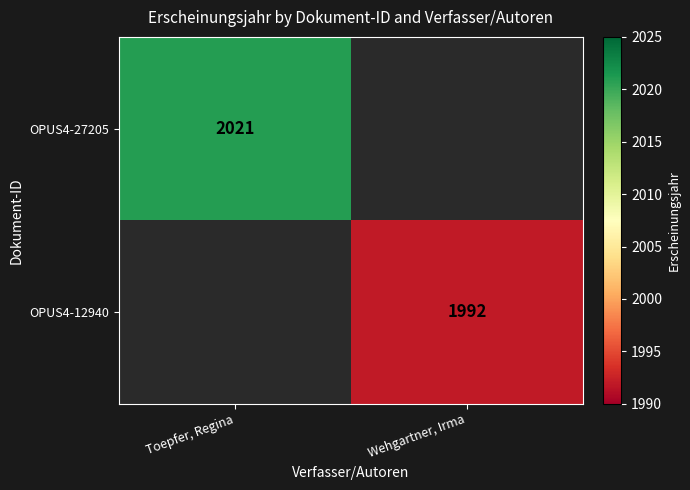

Which category has the highest value across all series?

Toepfer, Regina